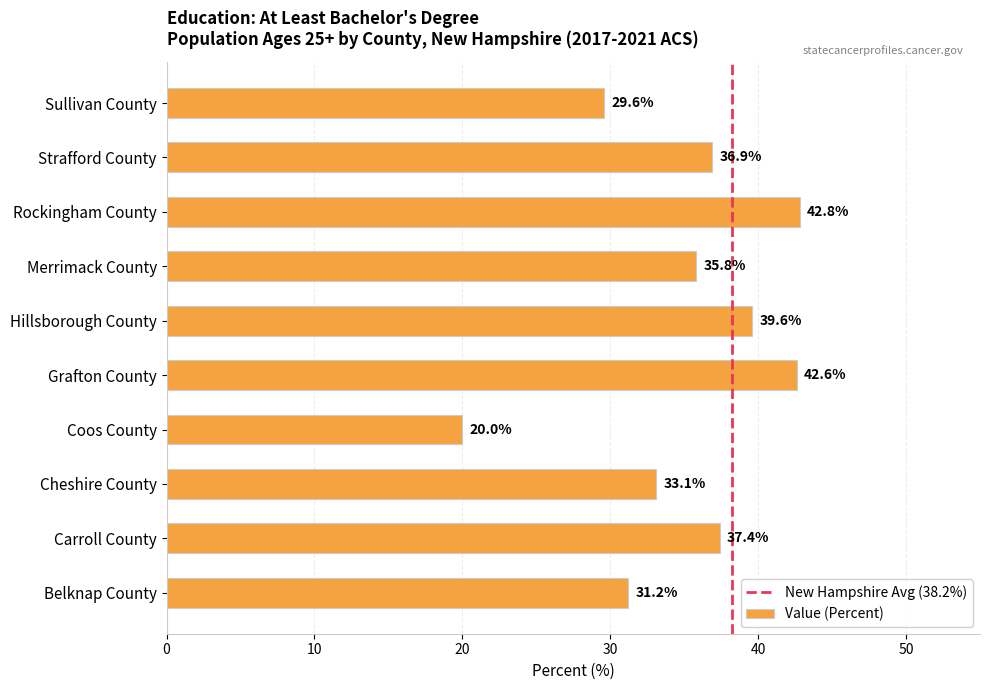

At which label is the value closest to 31?

Belknap County